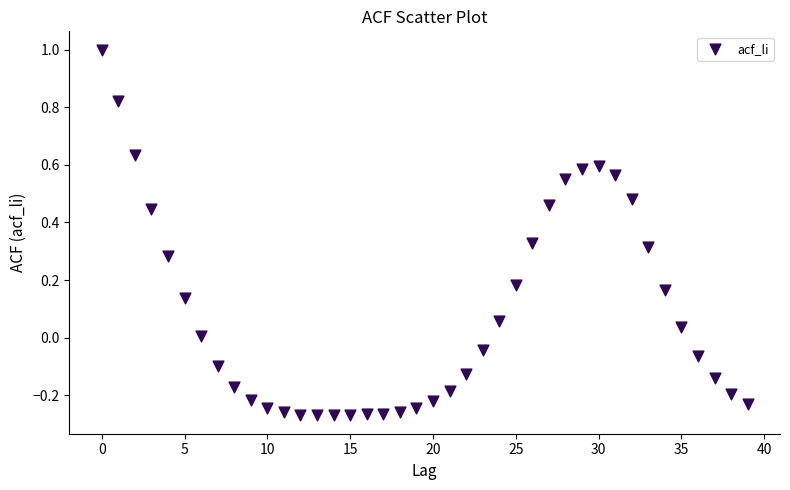

What is the range of Y values (max minus min)?

1.3